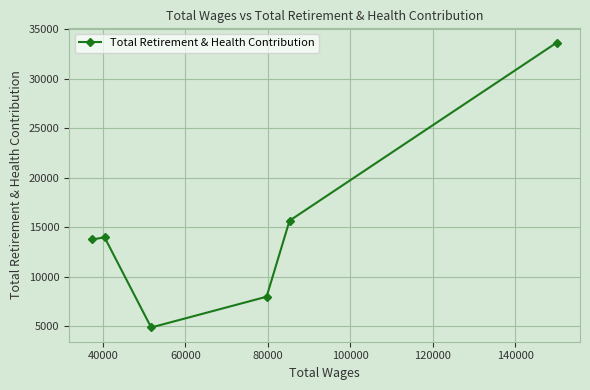

What is the value of the 3rd point from the left?

4885